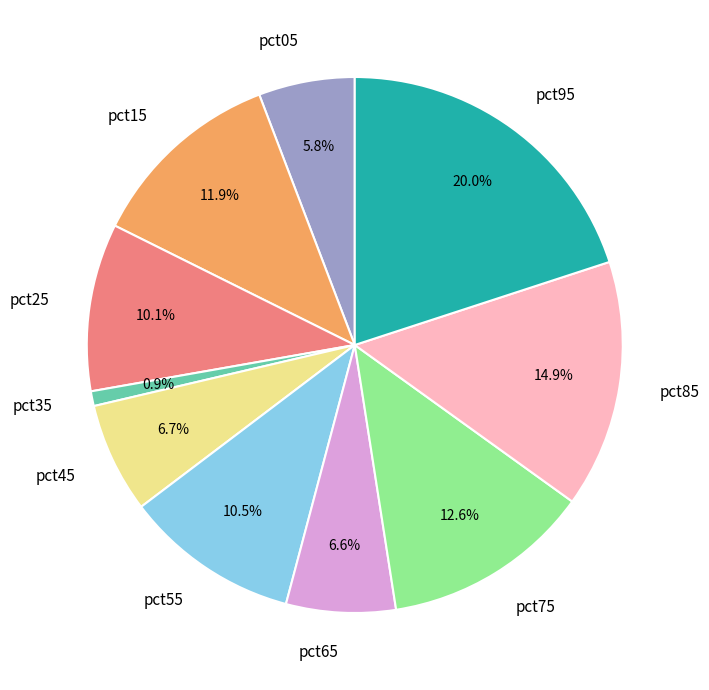

What is the total percentage of pct65 and pct95?

26.6%